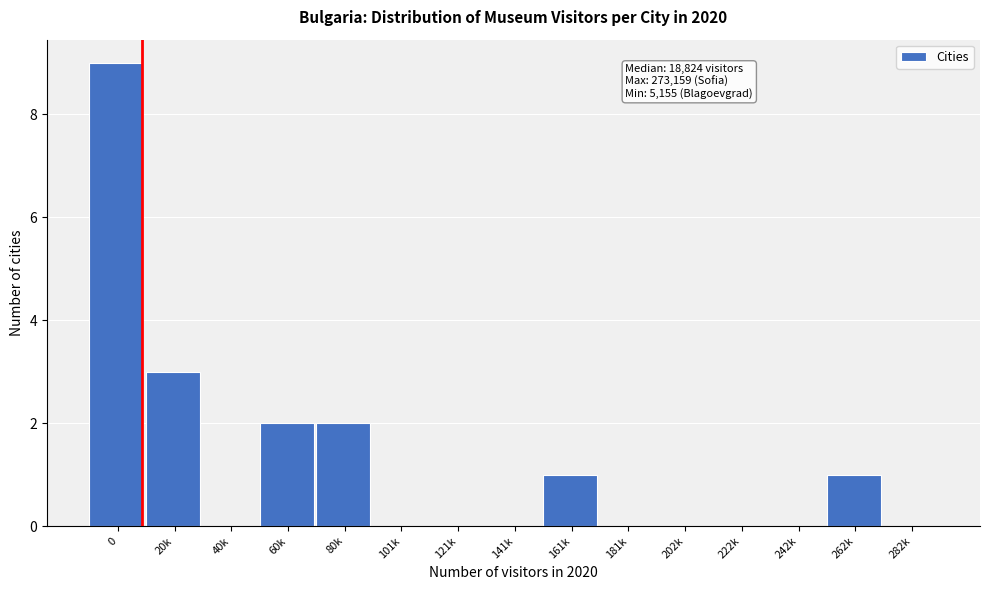

Reading left to right, transcribe all the data shown in this chart.

0=9	20k=3	40k=0	60k=2	80k=2	101k=0	121k=0	141k=0	161k=1	181k=0	202k=0	222k=0	242k=0	262k=1	282k=0